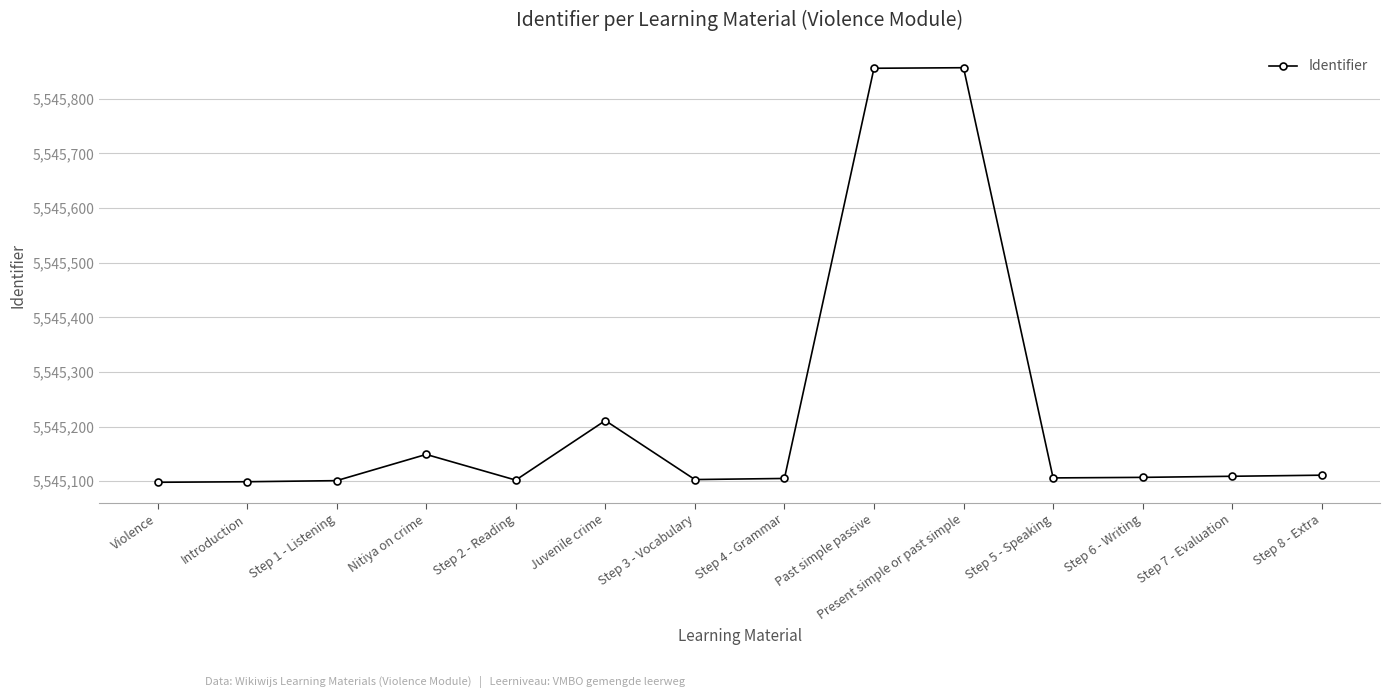

Reading left to right, extract all data points from this chart.

98	99	101	149	102	211	103	105	856	857	106	107	109	111